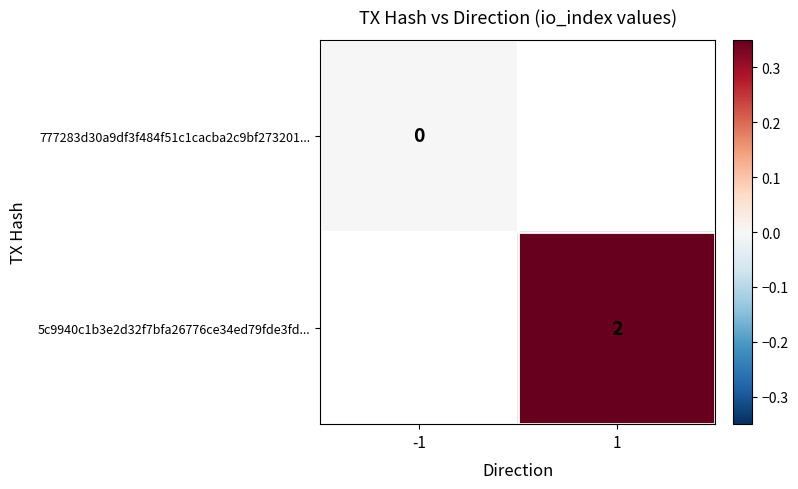

Is the value of 777283d30a9df3f484f51c1cacba2c9bf273201... at -1 greater than the value of 5c9940c1b3e2d32f7bfa26776ce34ed79fde3fd... at 1?

No